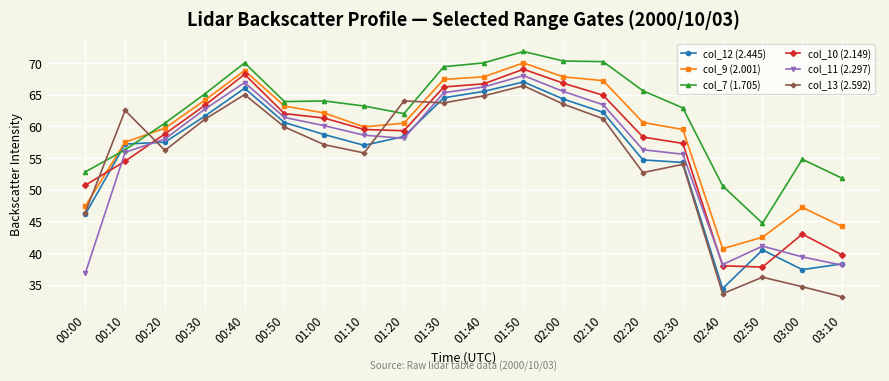

After their last crossing, which series has the higher values: col_10 (2.149) or col_13 (2.592)?

col_10 (2.149)